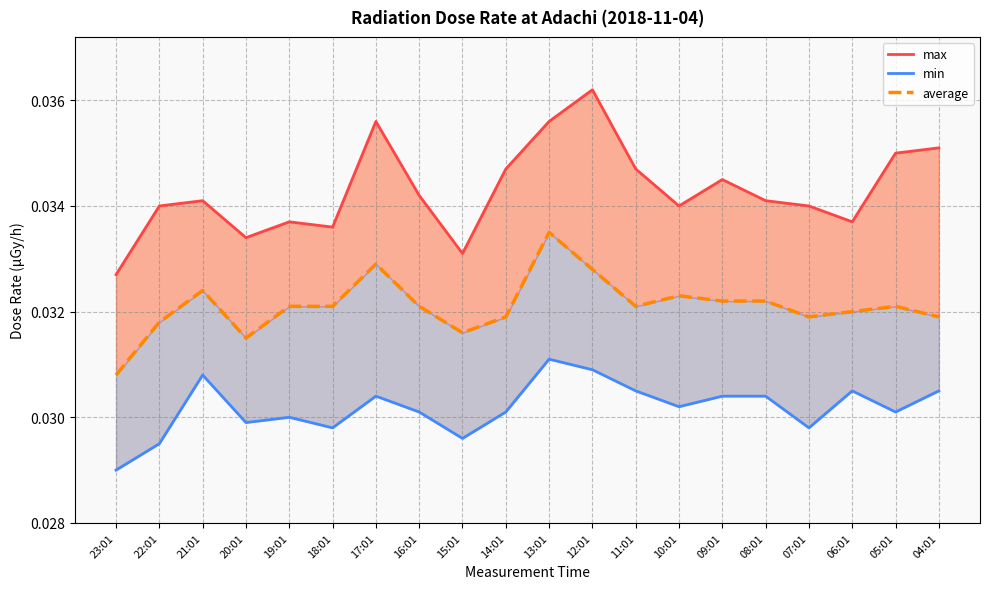

Which category has the highest value in the min series?

13:01